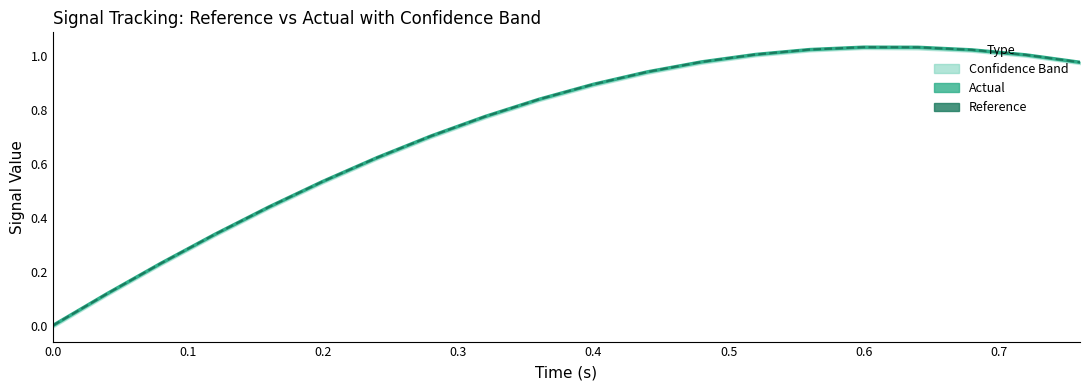

Which series ends up on top after the final intersection of Actual and Reference?

Reference